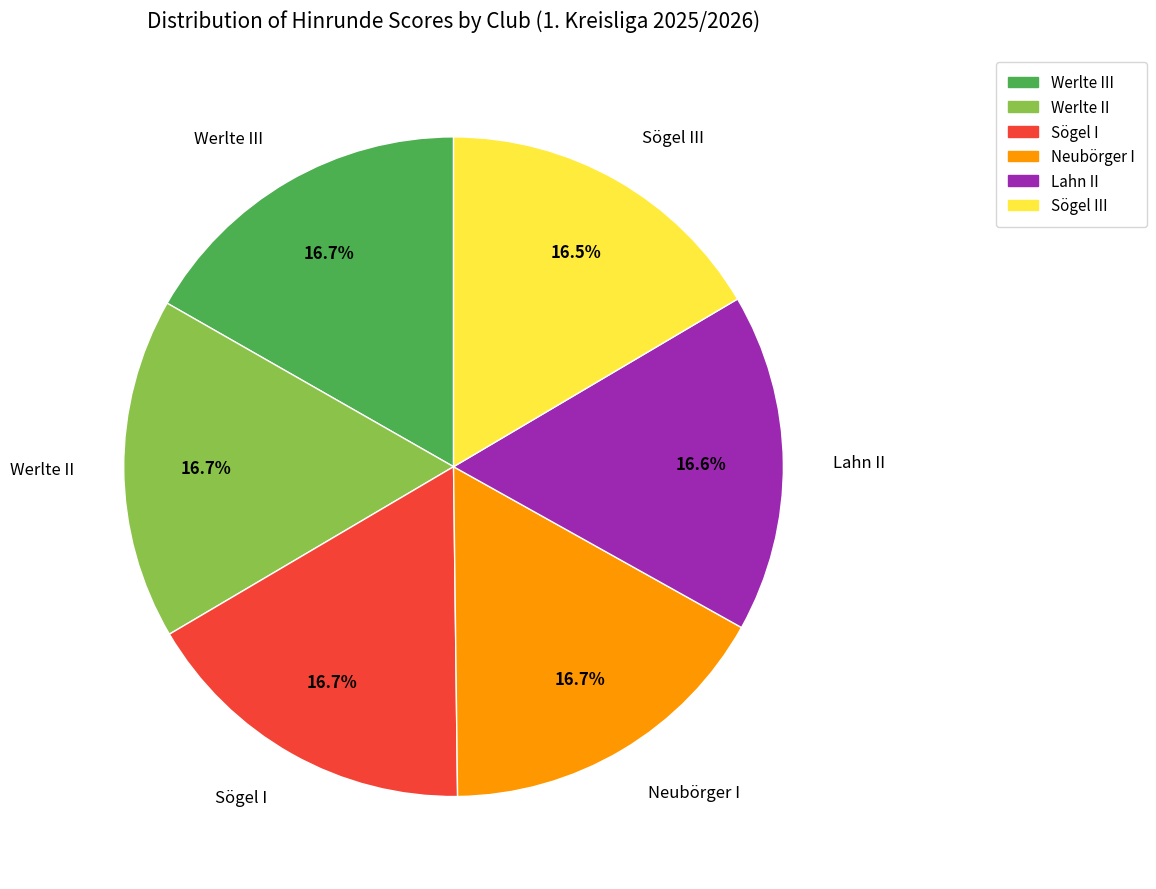

Count the number of slices in the pie.

6